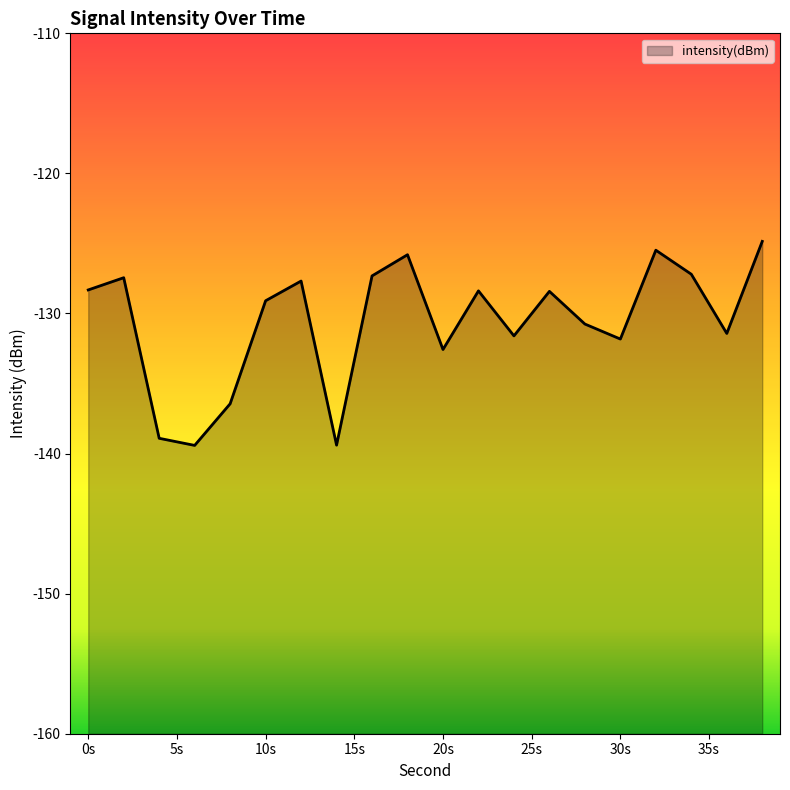

Which label corresponds to the largest value in the chart?

38